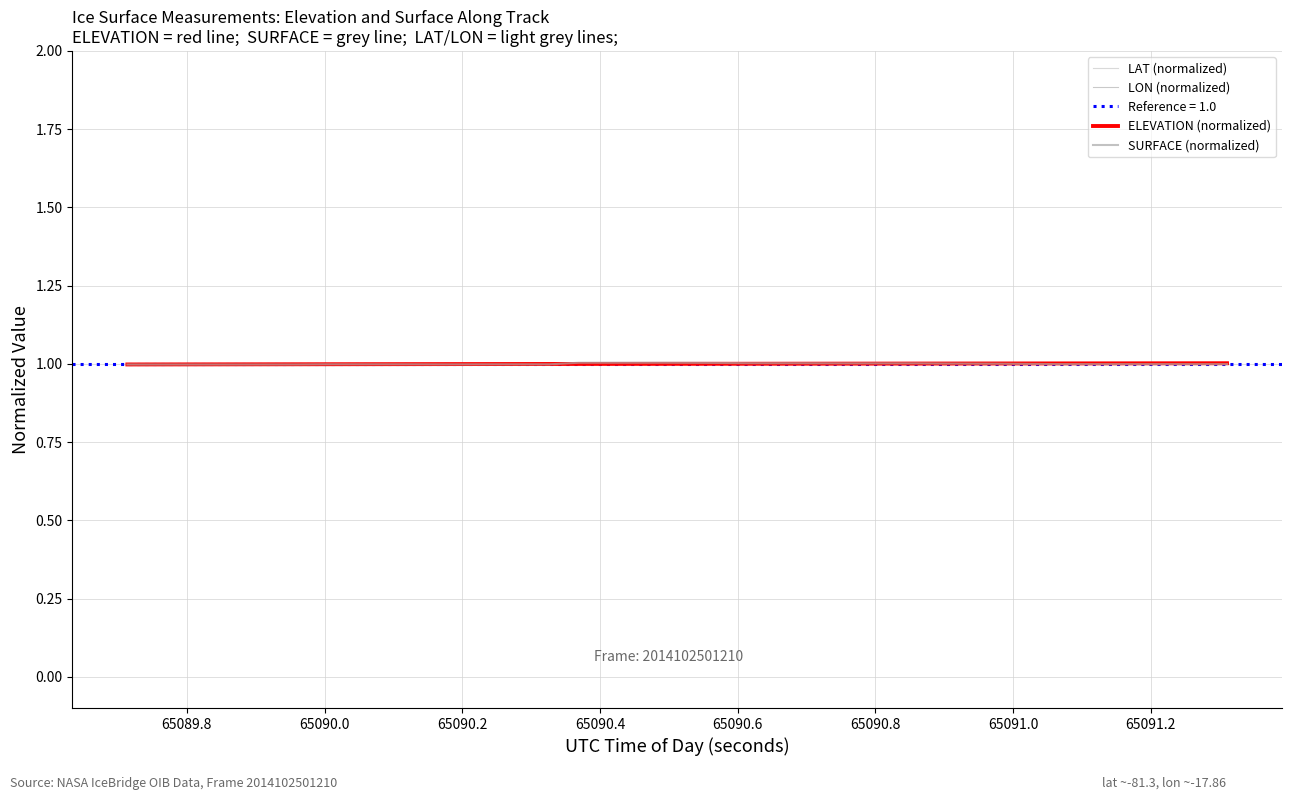

Is it true that ELEVATION (normalized) equals 1.0 at 65090.4?

True